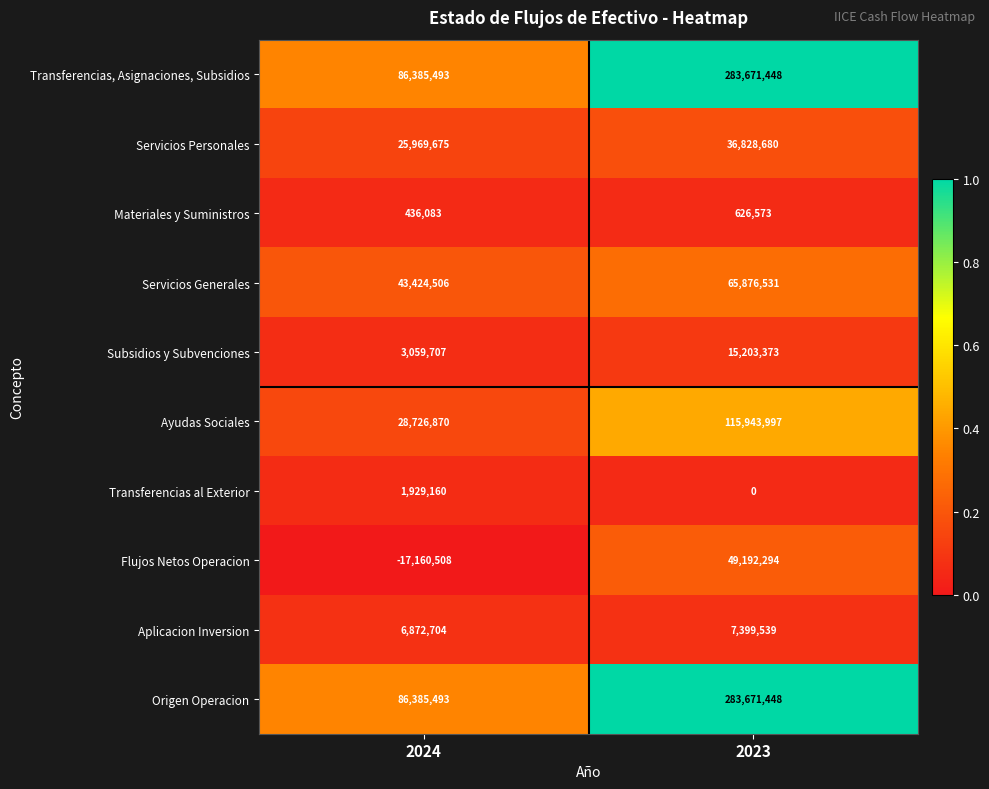

Reading left to right, extract all data points from this chart.

Transferencias, Asignaciones, Subsidios: 86385493	283671448
Servicios Personales: 25969675	36828680
Materiales y Suministros: 436083	626573
Servicios Generales: 43424506	65876531
Subsidios y Subvenciones: 3059707	15203373
Ayudas Sociales: 28726870	115943997
Transferencias al Exterior: 1929160	0
Flujos Netos Operacion: -17160508	49192294
Aplicacion Inversion: 6872704	7399539
Origen Operacion: 86385493	283671448